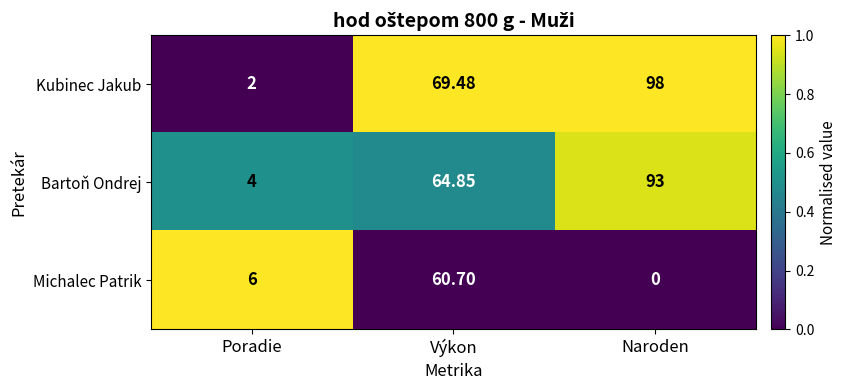

What is the total value across all series at Výkon?

195.0